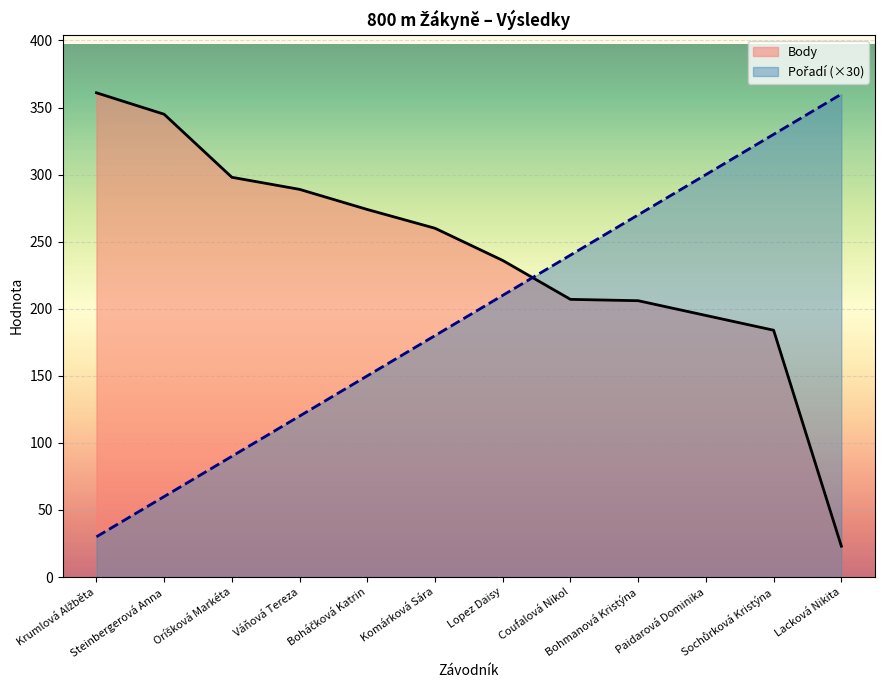

How many distinct data groups are displayed?

2